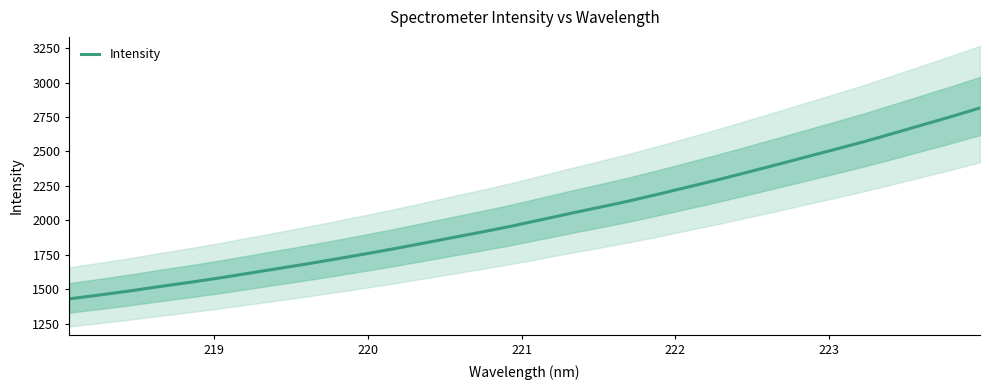

Does the chart display data point markers on the line(s)?

No